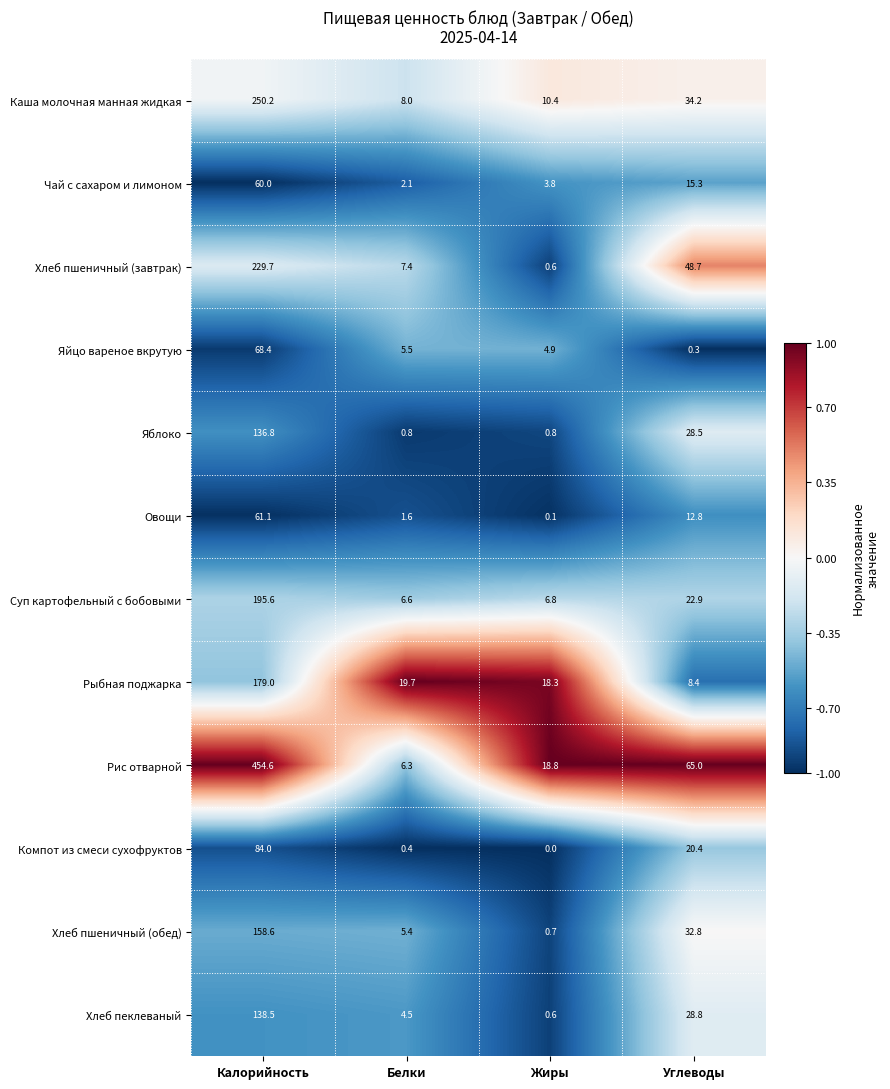

Rank the series by their maximum value, from lowest to highest.

Чай с сахаром и лимоном, Овощи, Яйцо вареное вкрутую, Компот из смеси сухофруктов, Яблоко, Хлеб пеклеваный, Хлеб пшеничный (обед), Рыбная поджарка, Суп картофельный с бобовыми, Хлеб пшеничный (завтрак), Каша молочная манная жидкая, Рис отварной